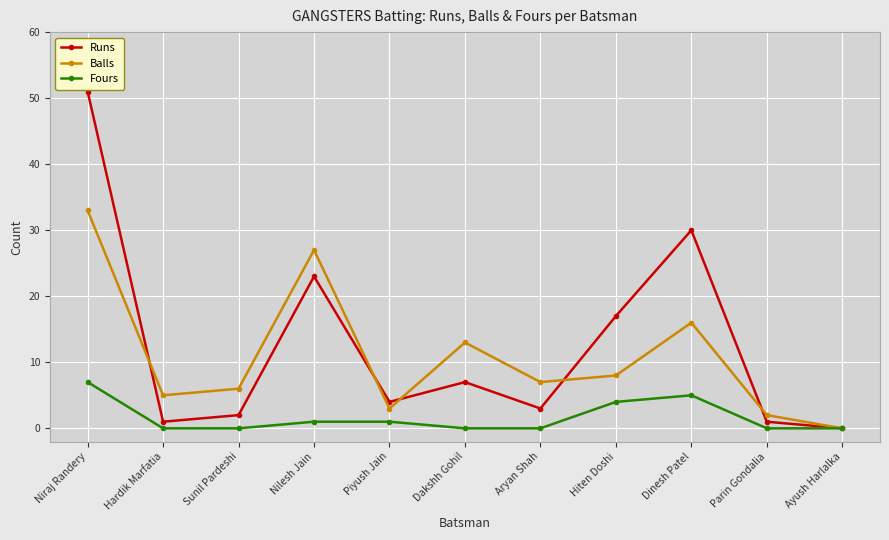

How many positive values does the Runs series have?

10